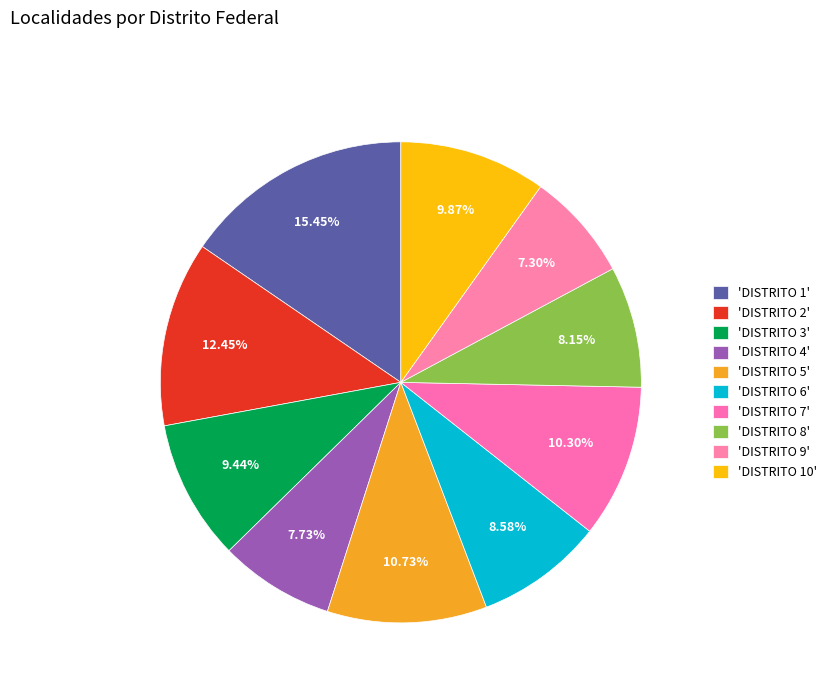

How many slices are in this pie chart?

10